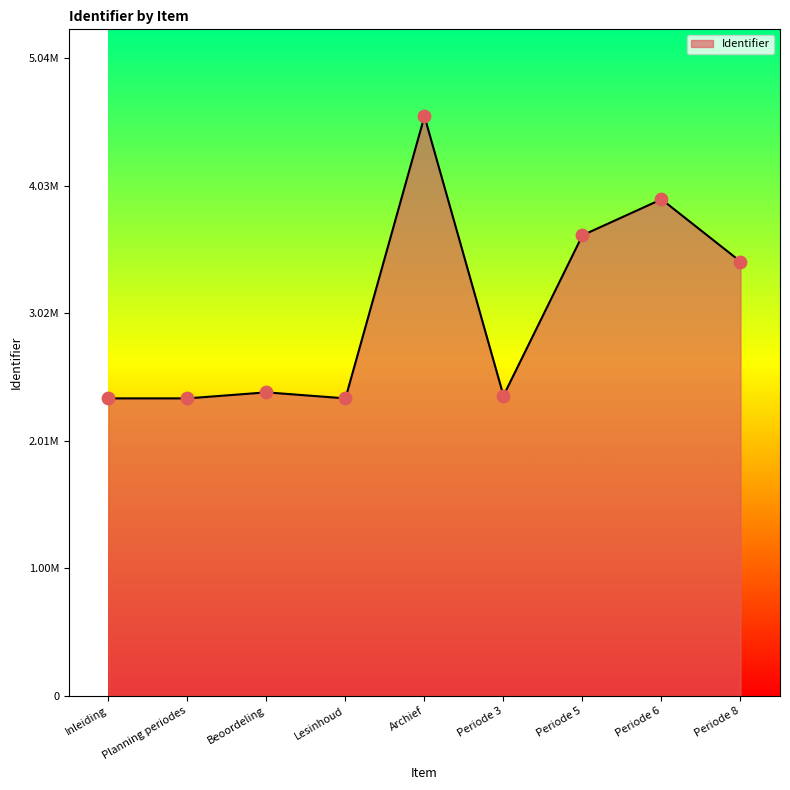

Approximately how many times larger is the value at Periode 5 compared to Beoordeling?

1.5